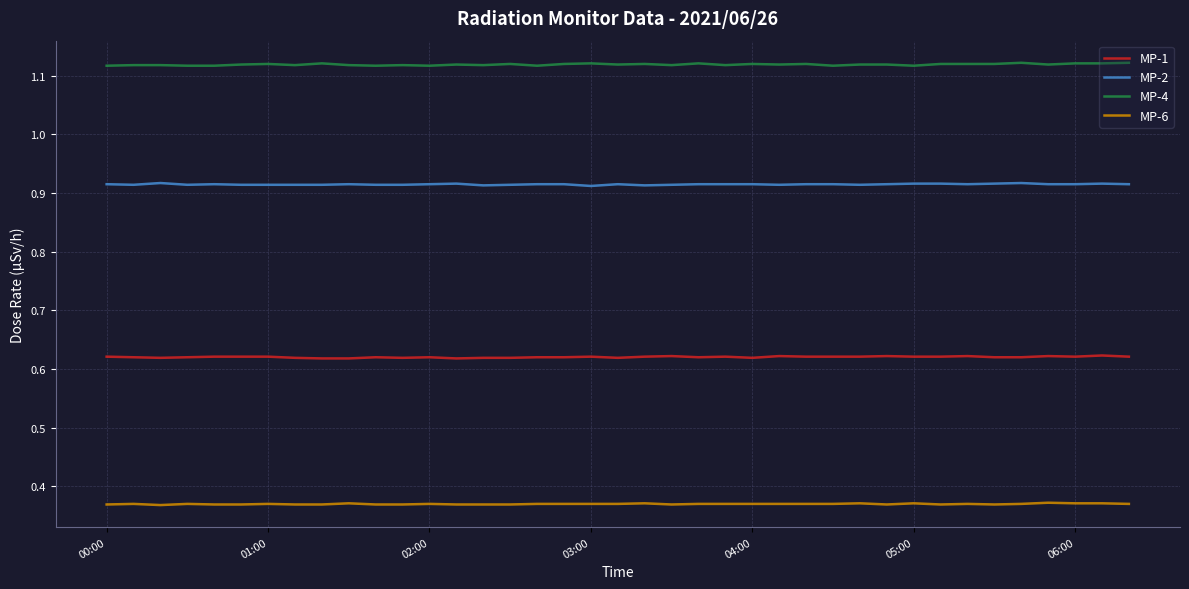

Which series has the largest total across all categories?

MP-4